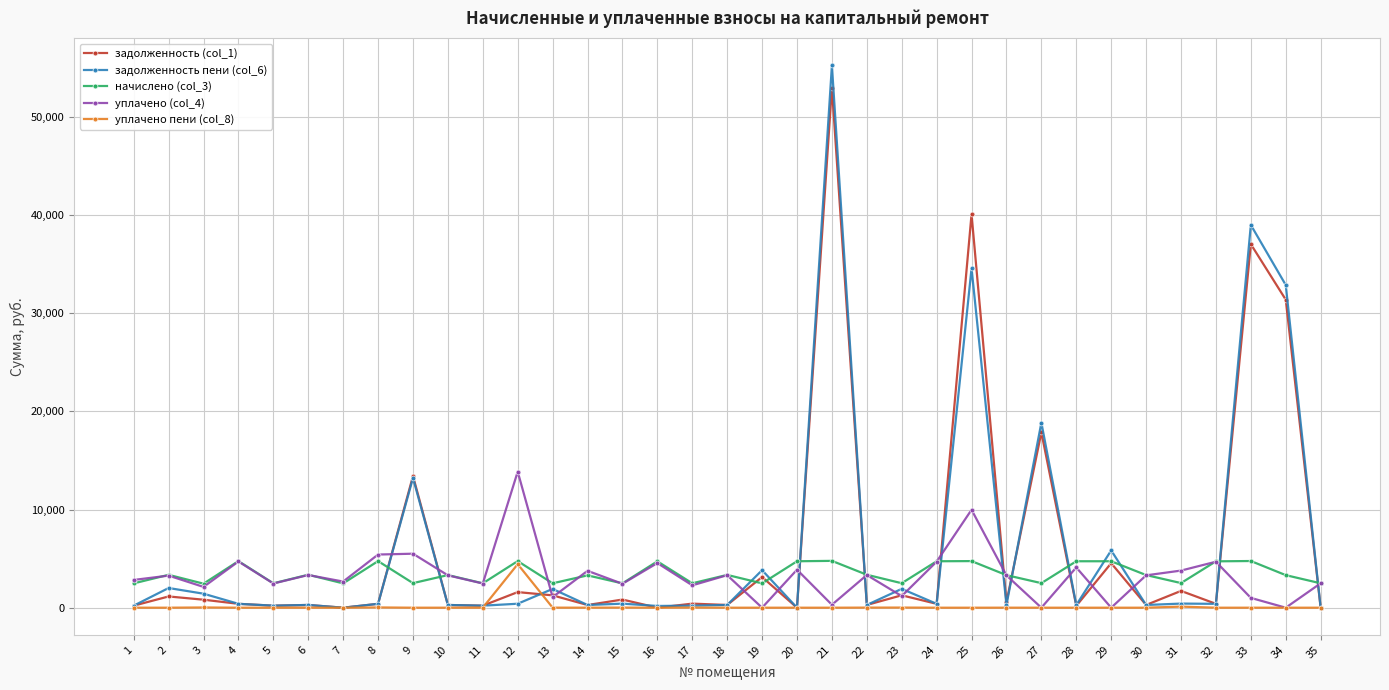

At which category is the sum across all series the highest?

21